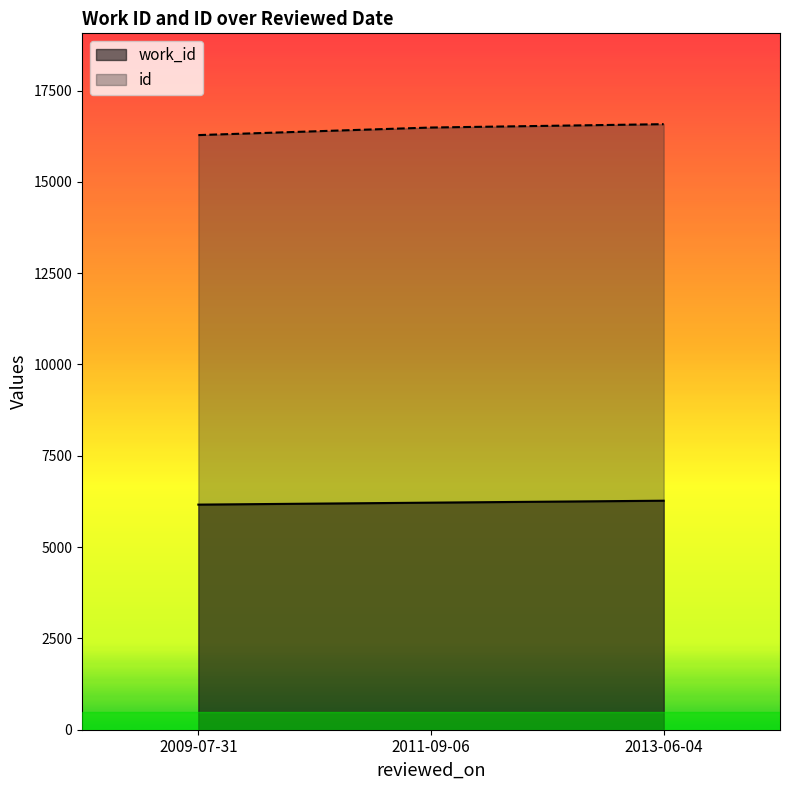

What is the difference between the maximum and minimum values in the work_id series?

107